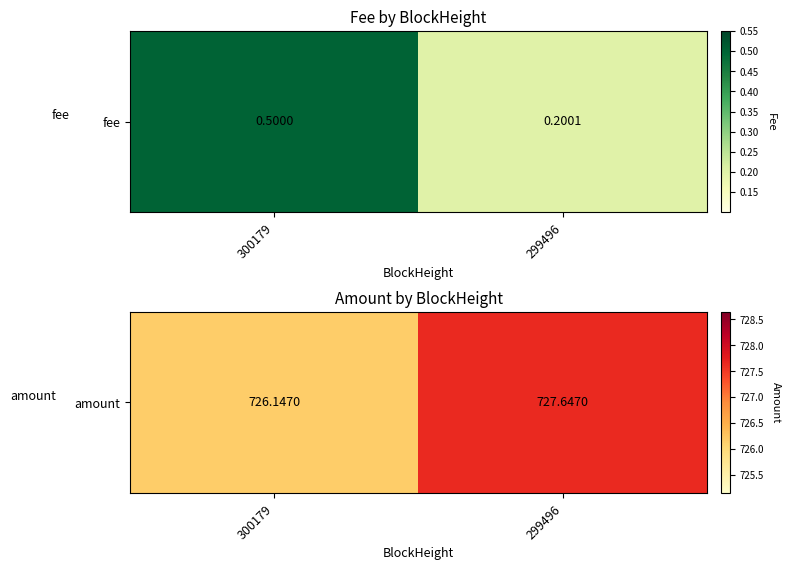

Rank the categories by value from highest to lowest.

299496, 300179